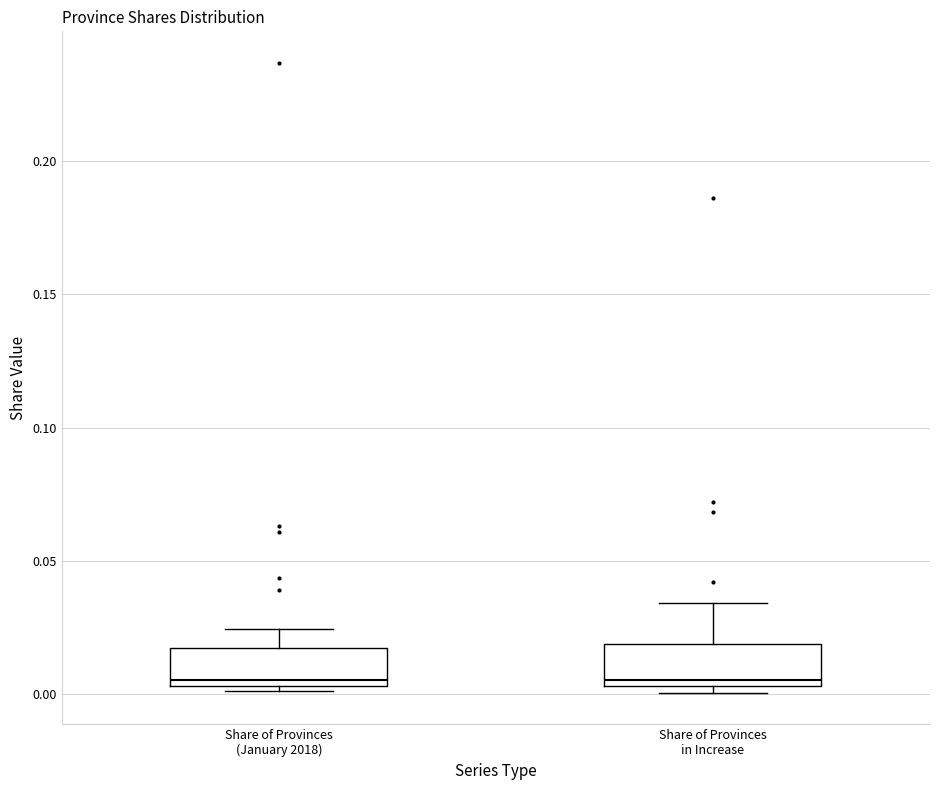

Reading left to right, read every box against the y-axis: the position of its median line, the range the box covers, and the ends of its whiskers. The values are not printed on the chart, so give them approximately, as read against the axis.

Share of Provinces (January 2018): median 0.005 (just above the box's lower edge), box 0.005 to 0.015, whiskers 0.000 to 0.025
Share of Provinces in Increase: median 0.005 (just above the box's lower edge), box 0.005 to 0.020, whiskers 0.000 to 0.035